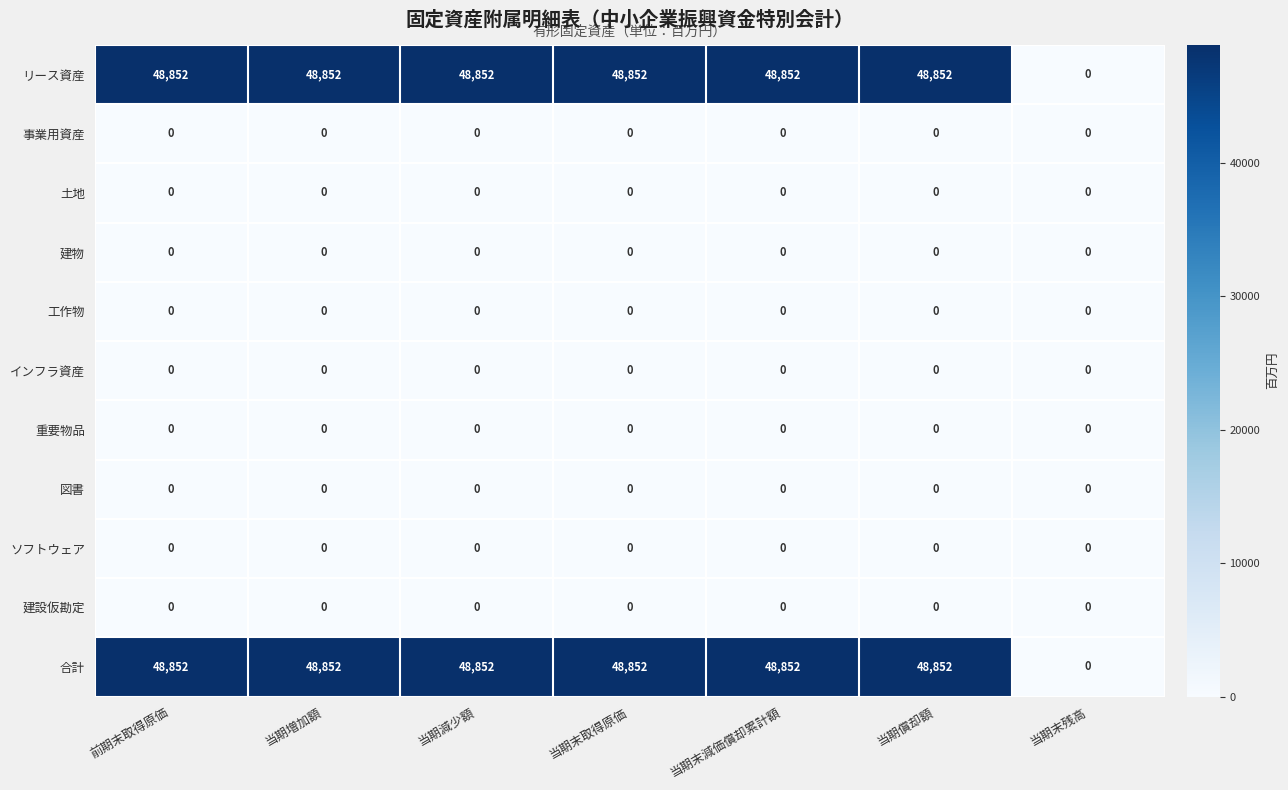

What is the difference between the maximum and minimum values in the 合計 series?

48852